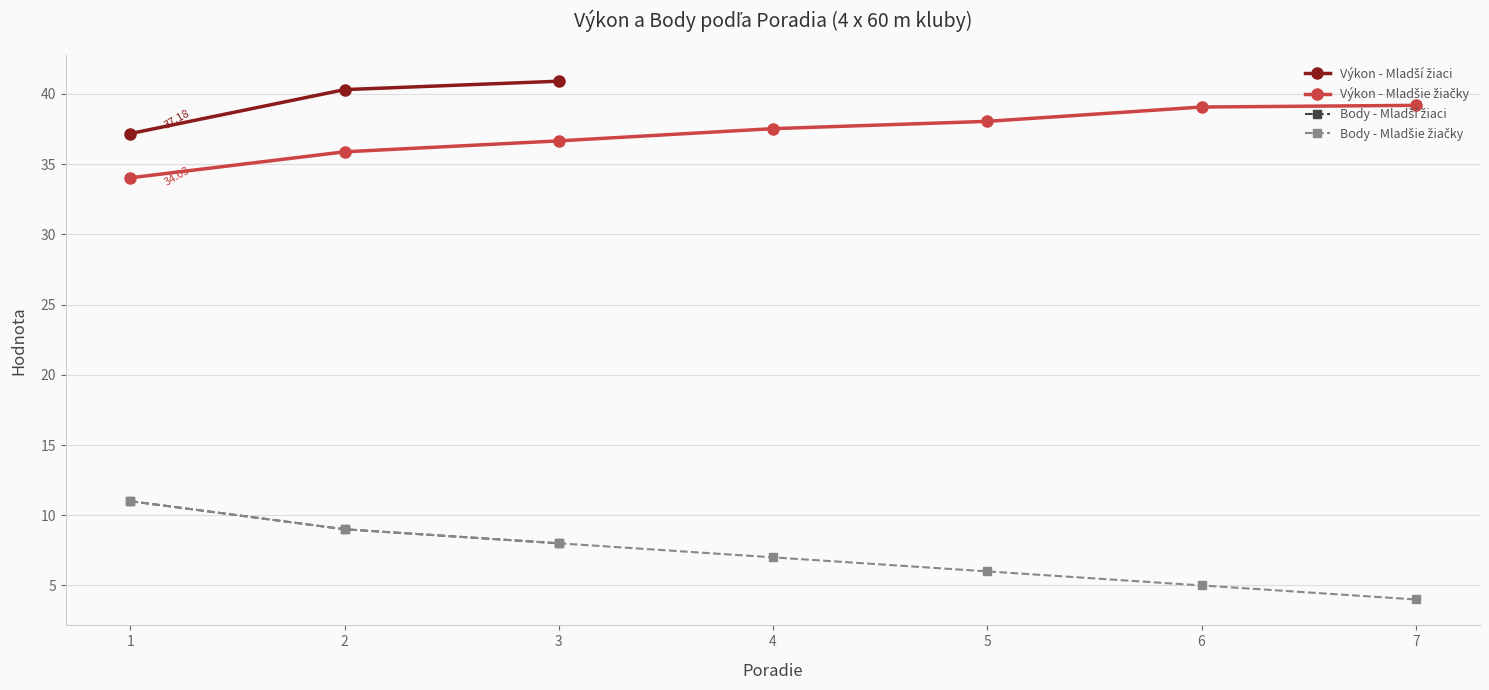

List the labels in order of Výkon value, smallest first.

1, 2, 3, 1, 4, 5, 6, 7, 2, 3